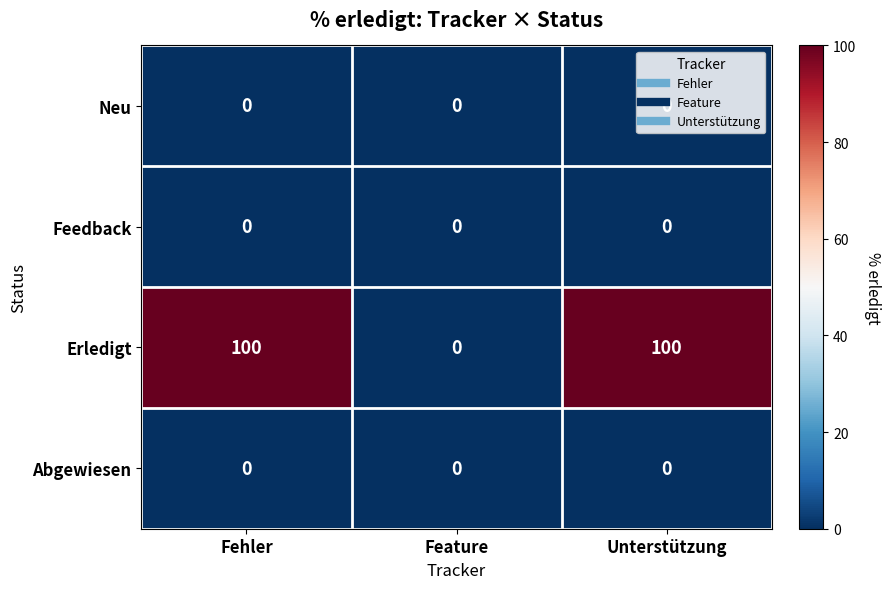

What value does the Erledigt series have at Fehler?

100